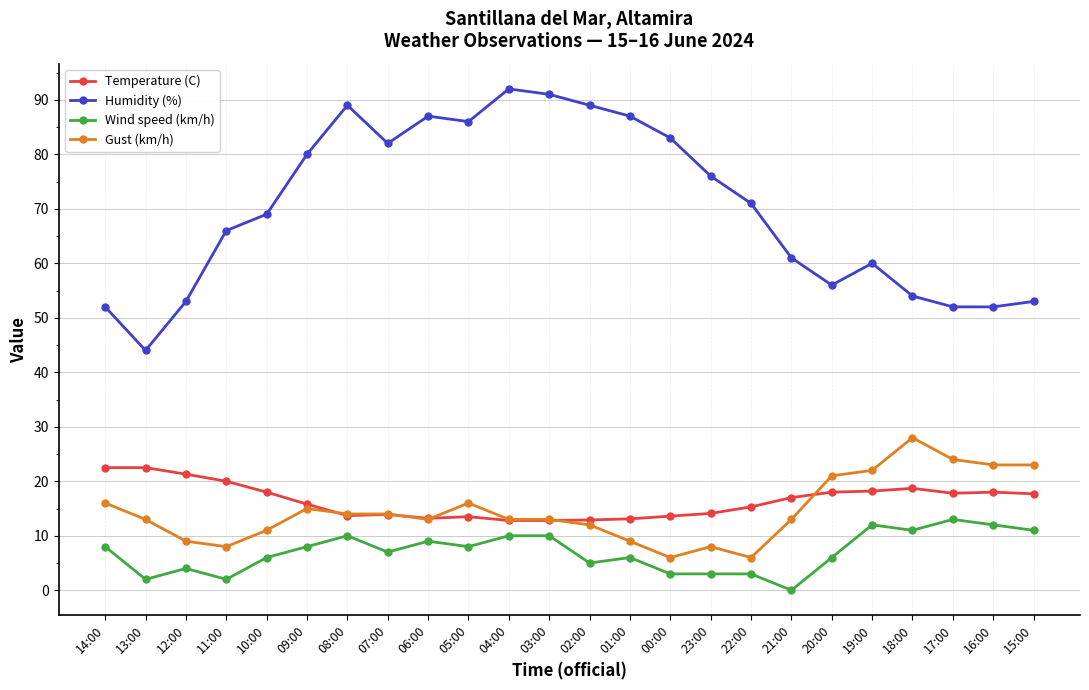

What is the difference between the Wind speed (km/h) values at 17:00 and 01:00?

7.0